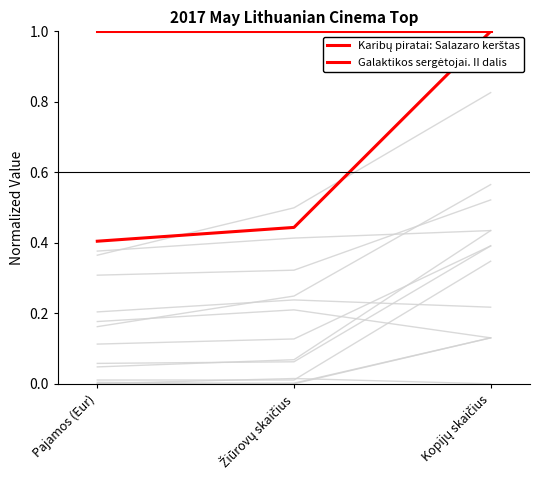

Is it true that Karibų piratai: Salazaro kerštas equals 1.0 at Žiūrovų skaičius?

True